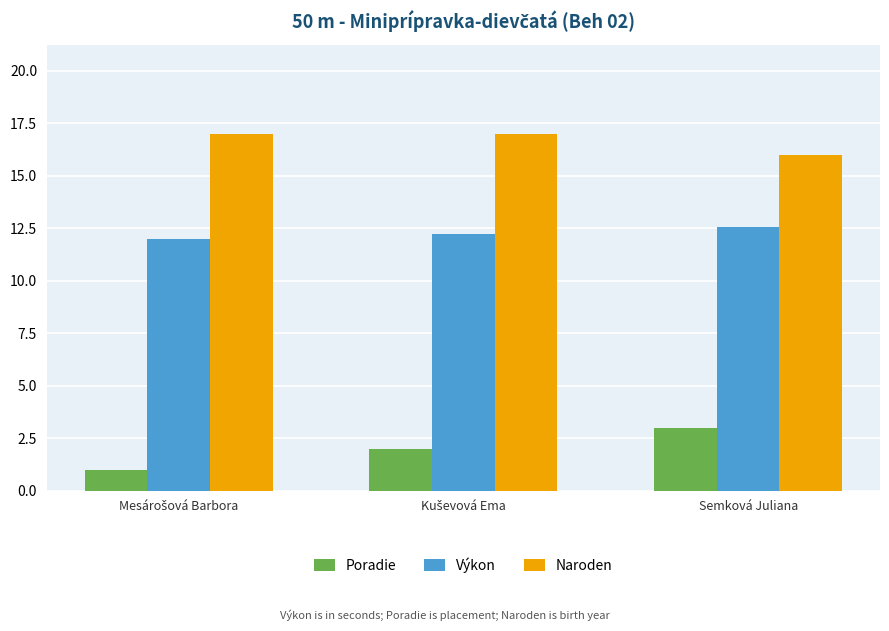

How many groups of bars are there?

3